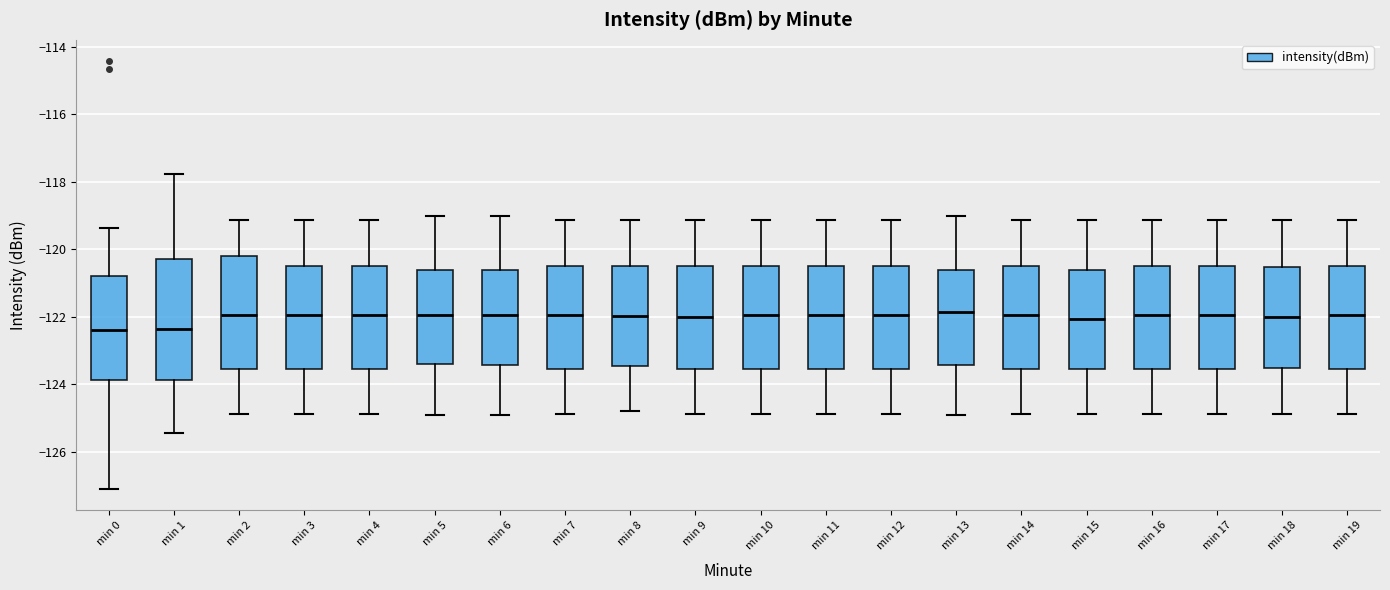

Where does the upper whisker of the box for min 4 end on the y-axis? The values are not printed on the chart, so give them approximately, as read against the axis.

-119.2